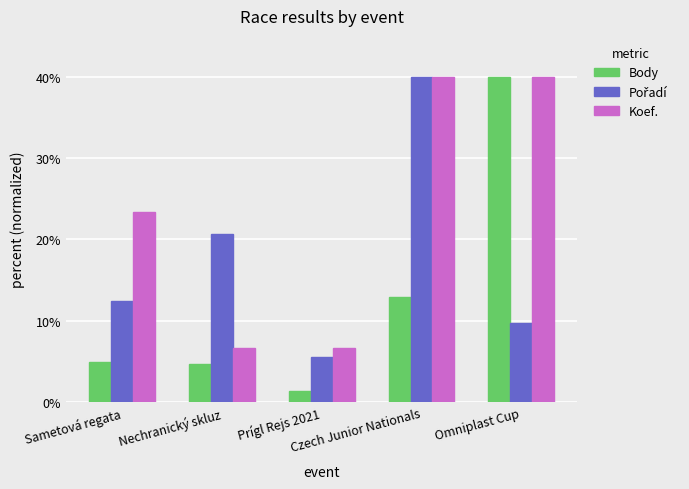

Which series has the largest range (max minus min)?

Body